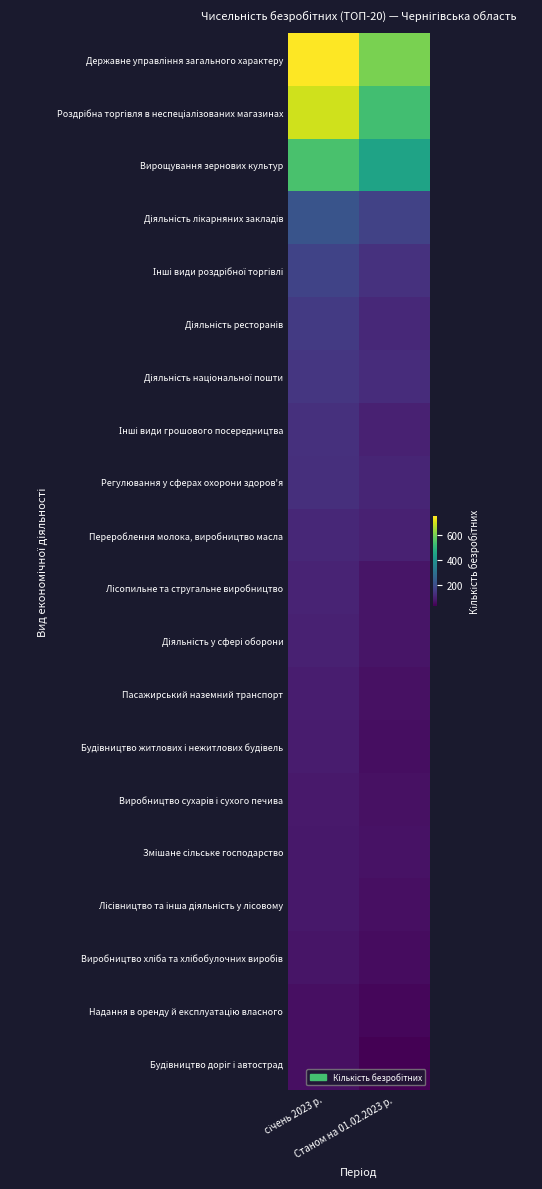

At how many categories does at least one series exceed 671?

1